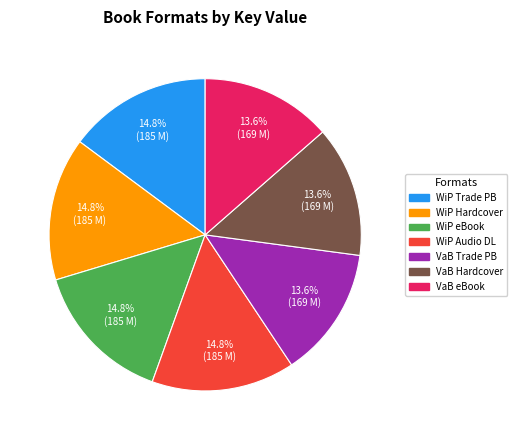

How many segments does this pie chart have?

7